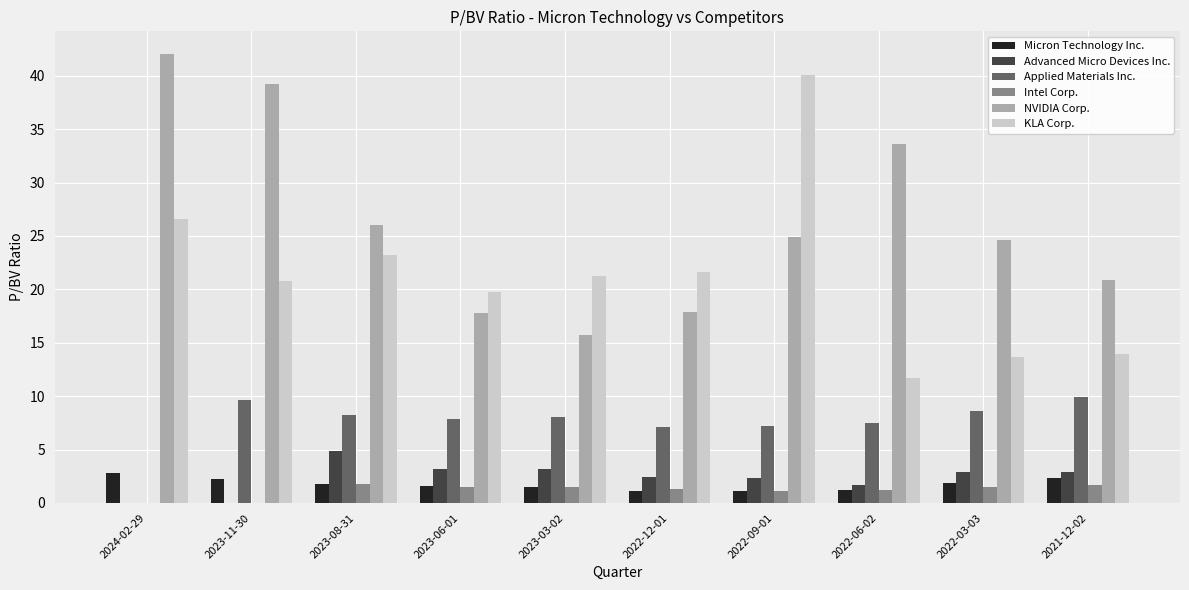

Which series changed the most between 2022-09-01 and 2022-03-03?

KLA Corp.